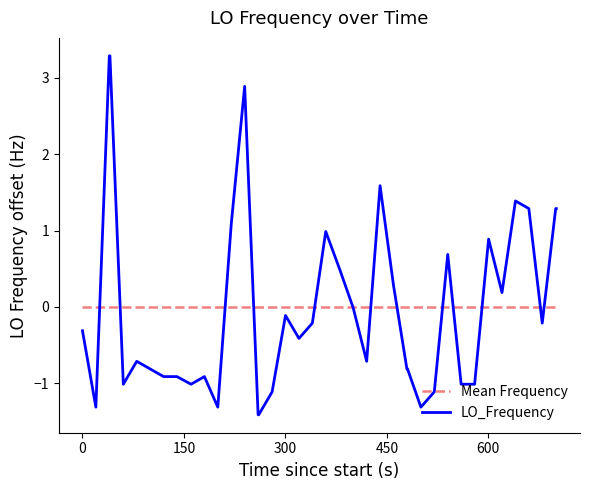

Which series has the widest spread of values?

LO_Frequency